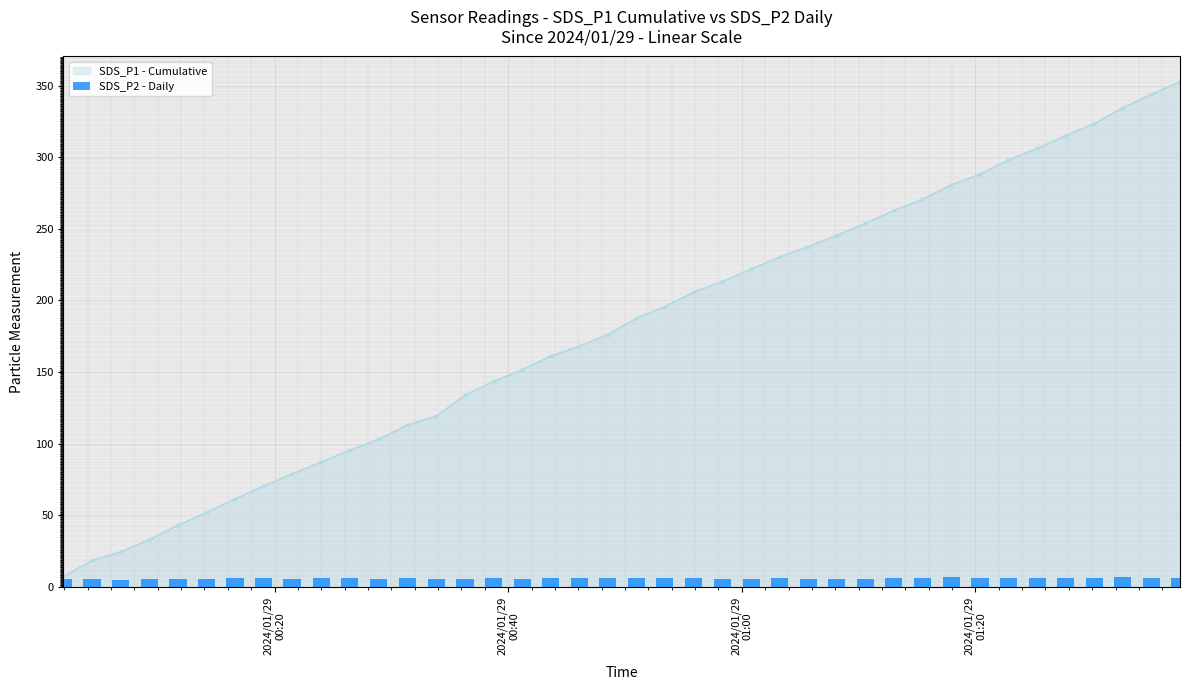

Does the chart contain stacked bars?

No